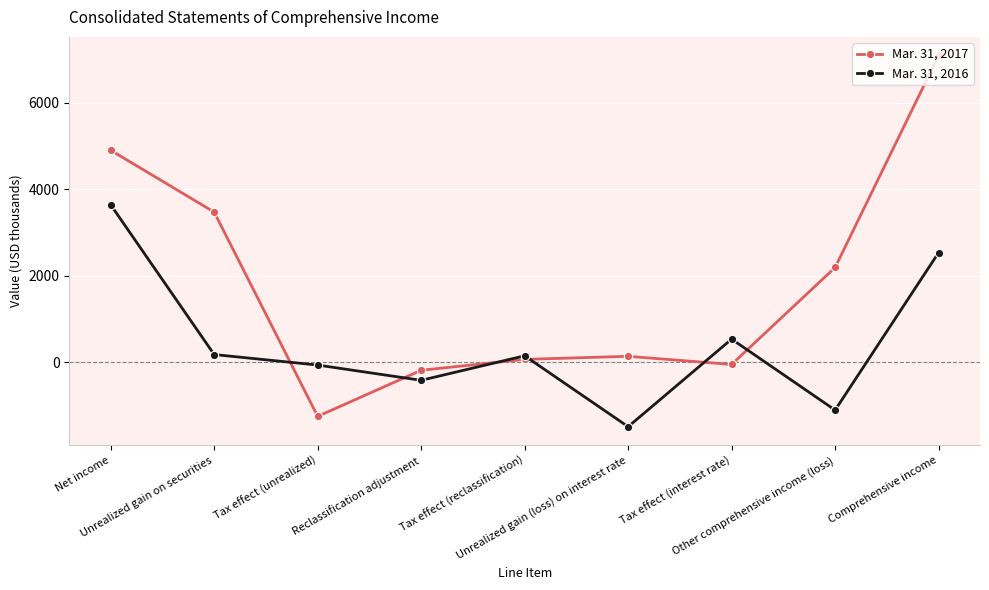

Is this an area chart (filled region under the line)?

No